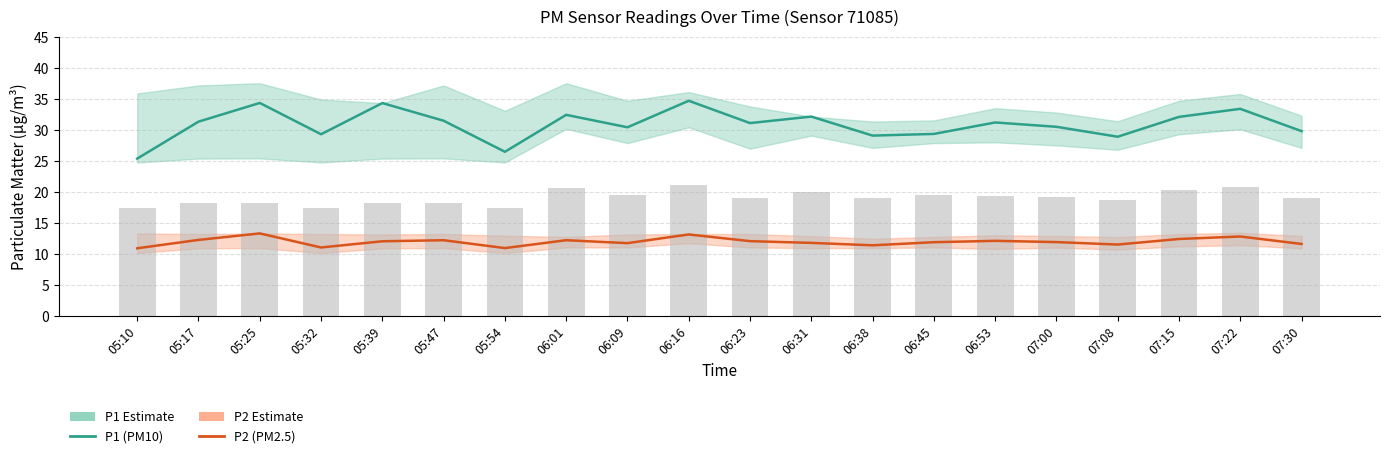

Where is P1 (PM10) nearest to the value 30?

07:30